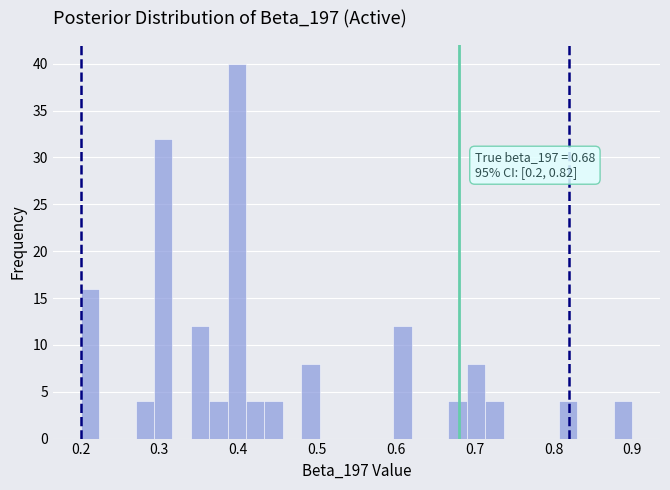

Around what value on the x-axis is the tallest bar? Give the approximate position of its centre, as read against the axis.

0.40